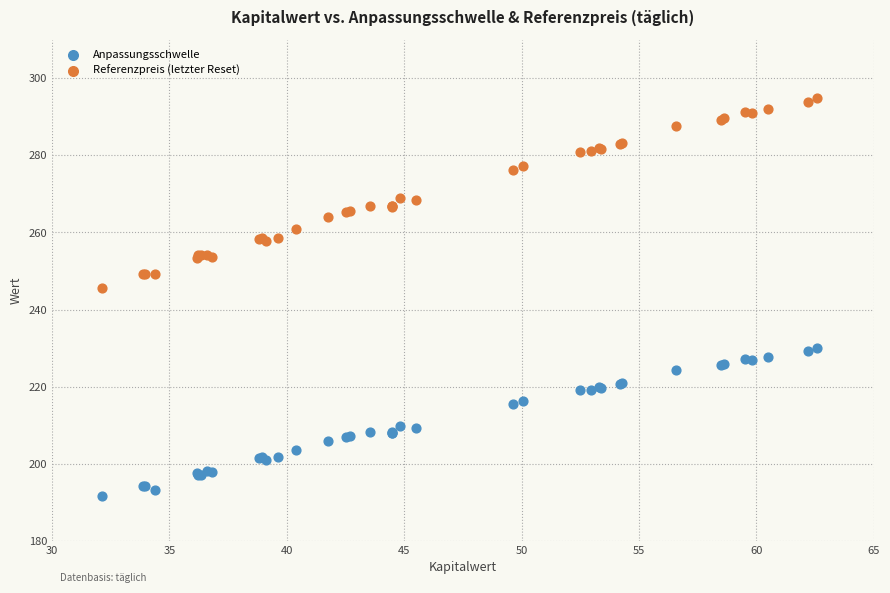

Across all series, what Y value is closest to 243?

245.6